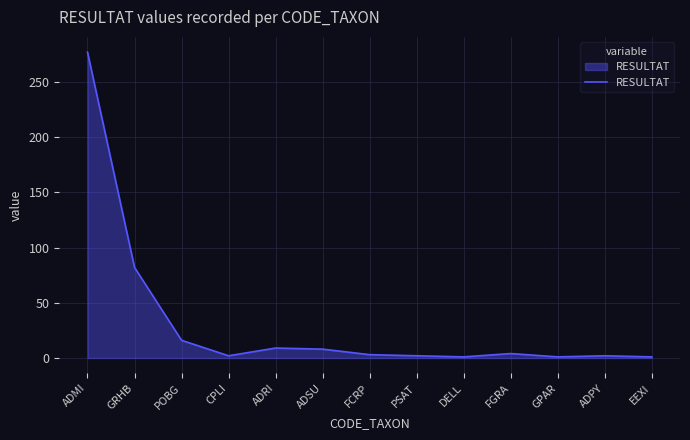

The value at ADRI is 9. True or false?

True